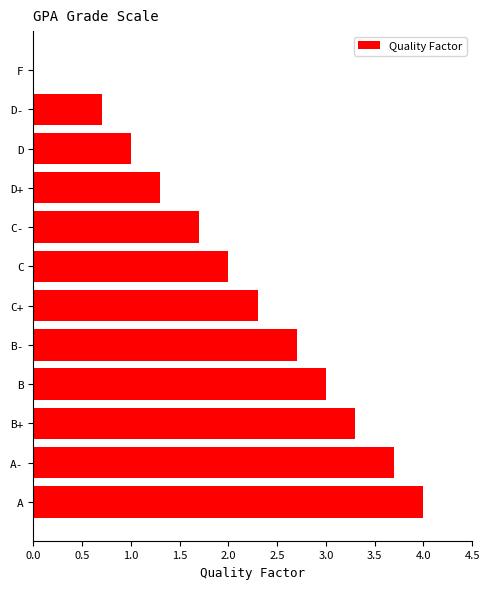

Reading top to bottom, list all the values displayed in this chart.

F=0.0	D-=0.7	D=1.0	D+=1.3	C-=1.7	C=2.0	C+=2.3	B-=2.7	B=3.0	B+=3.3	A-=3.7	A=4.0